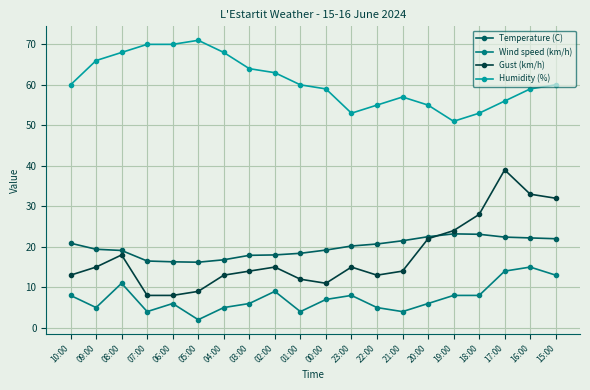

Read the Gust (km/h) value at 03:00.

14.0